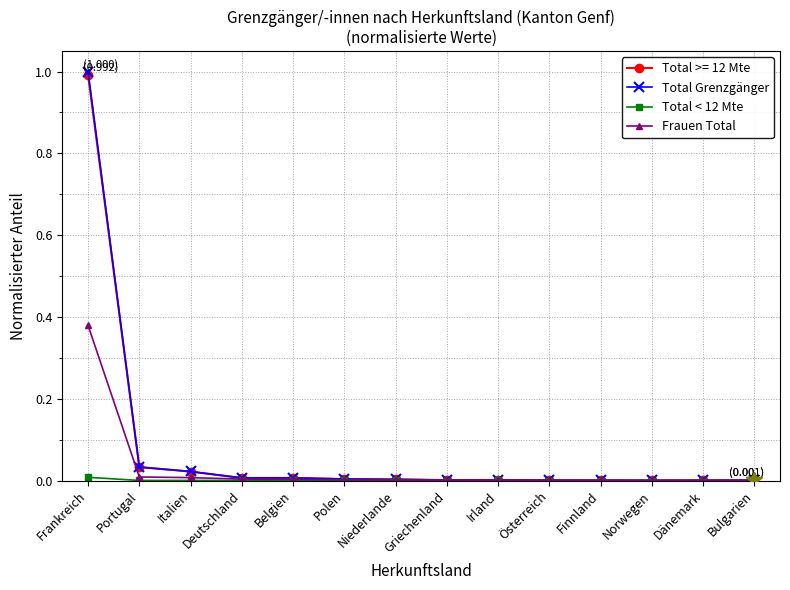

What is the label of the 3rd point from the left?

Italien